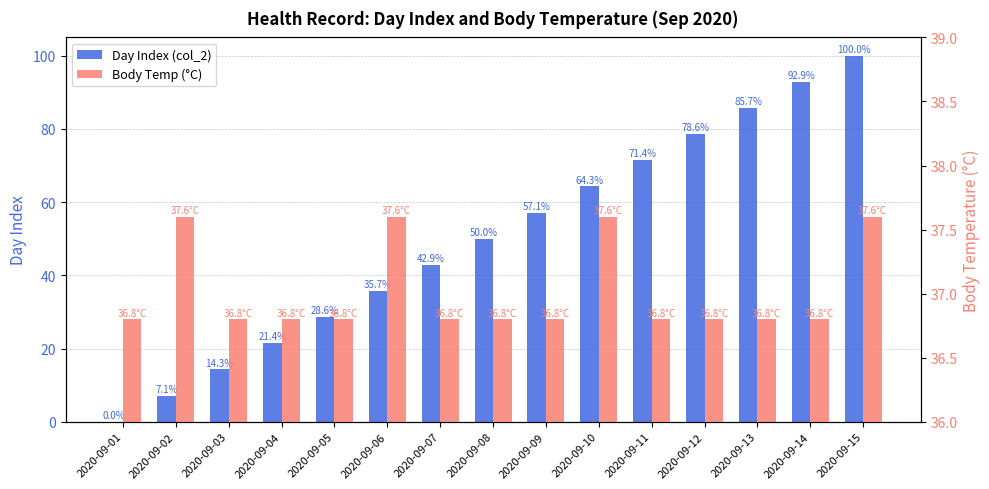

Which category has the lowest value in the Day Index (col_2) series?

2020-09-01